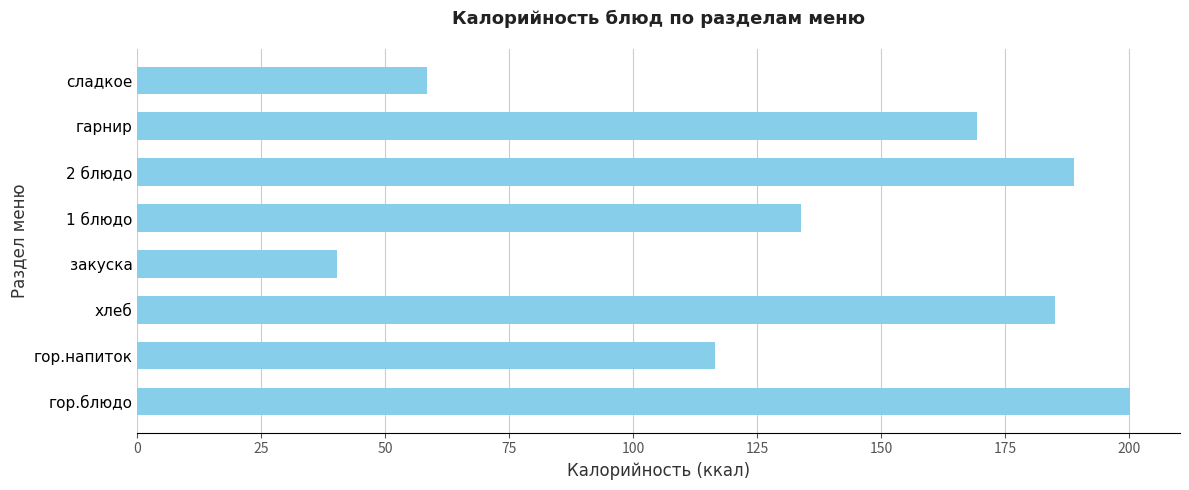

Is it true that the value at 2 блюдо is 57.3?

False